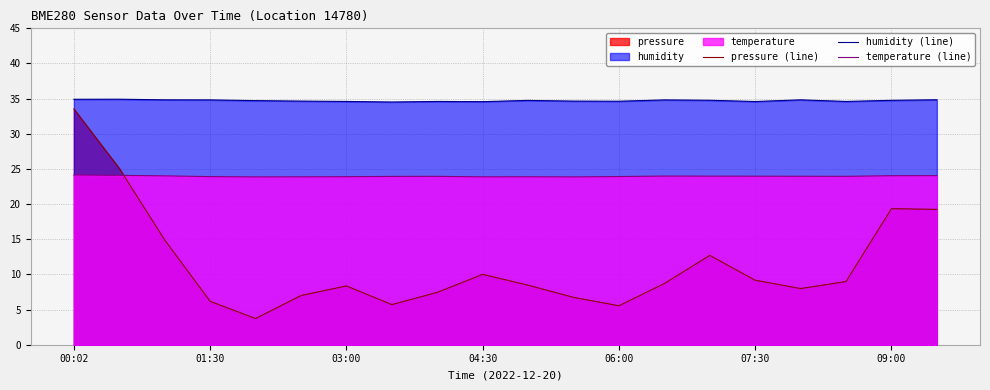

Which series has the largest range (max minus min)?

pressure (line)